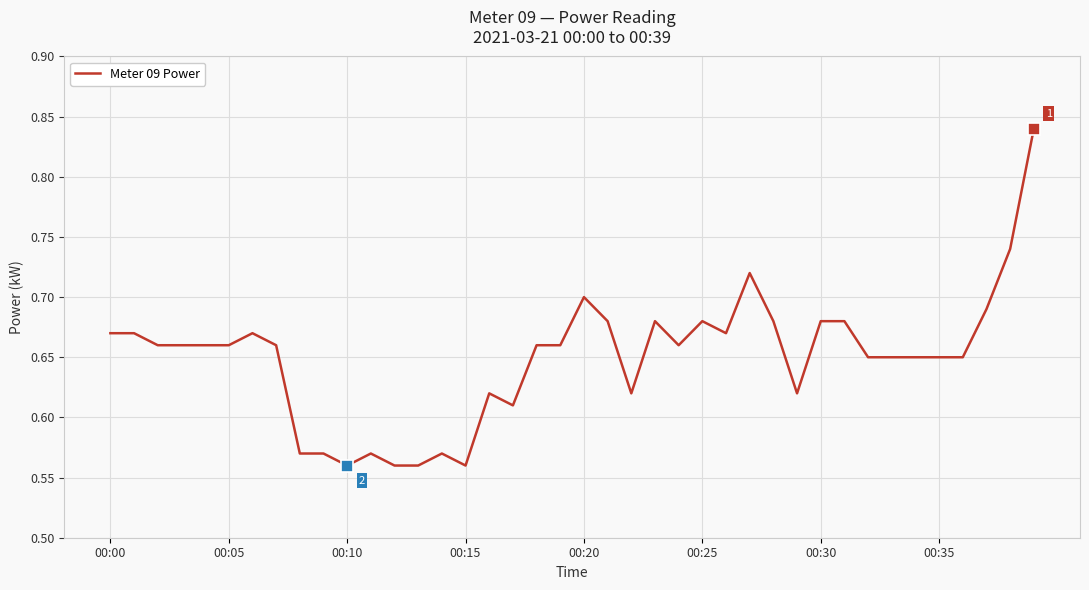

How many lines are shown in the chart?

1